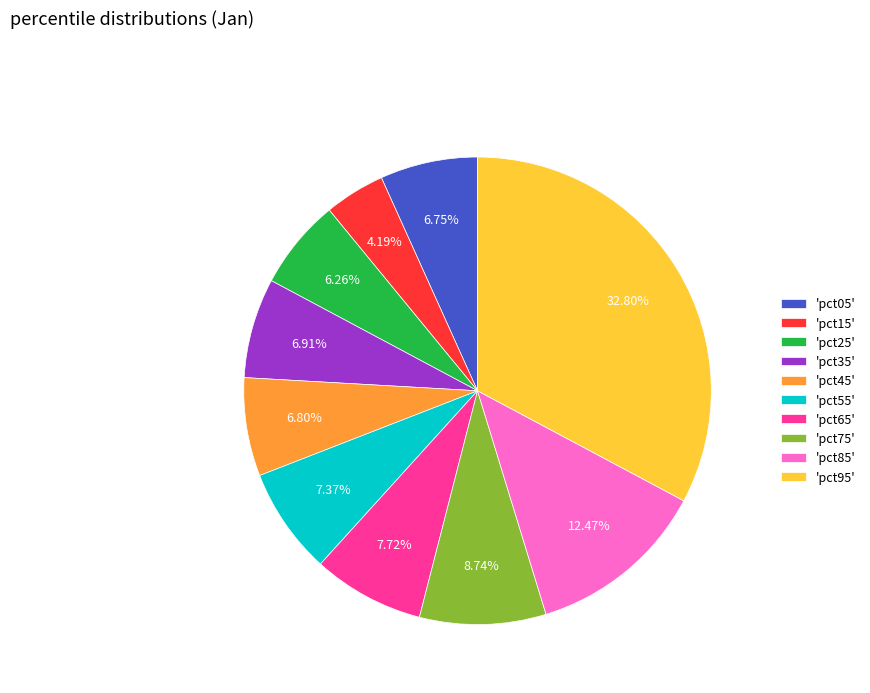

Combined, do 'pct35' and 'pct45' account for over 50%?

No